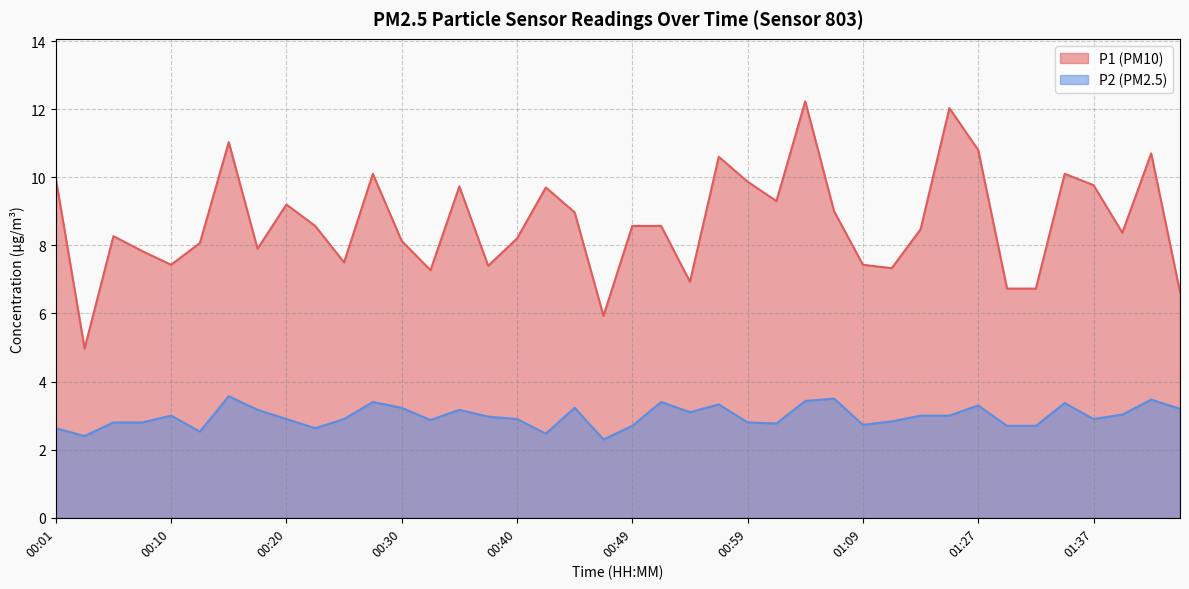

Reading right to left, list all the values displayed in this chart.

P1: 6.6	10.7	8.4	9.8	10.1	6.7	6.7	10.8	12.0	8.5	7.3	7.4	9.0	12.2	9.3	9.9	10.6	6.9	8.6	8.6	5.9	9.0	9.7	8.2	7.4	9.7	7.3	8.1	10.1	7.5	8.6	9.2	7.9	11.0	8.1	7.4	7.8	8.3	5.0	10.0
P2: 3.2	3.5	3.0	2.9	3.4	2.7	2.7	3.3	3.0	3.0	2.8	2.7	3.5	3.4	2.8	2.8	3.3	3.1	3.4	2.7	2.3	3.2	2.5	2.9	3.0	3.2	2.9	3.2	3.4	2.9	2.6	2.9	3.2	3.6	2.5	3.0	2.8	2.8	2.4	2.6